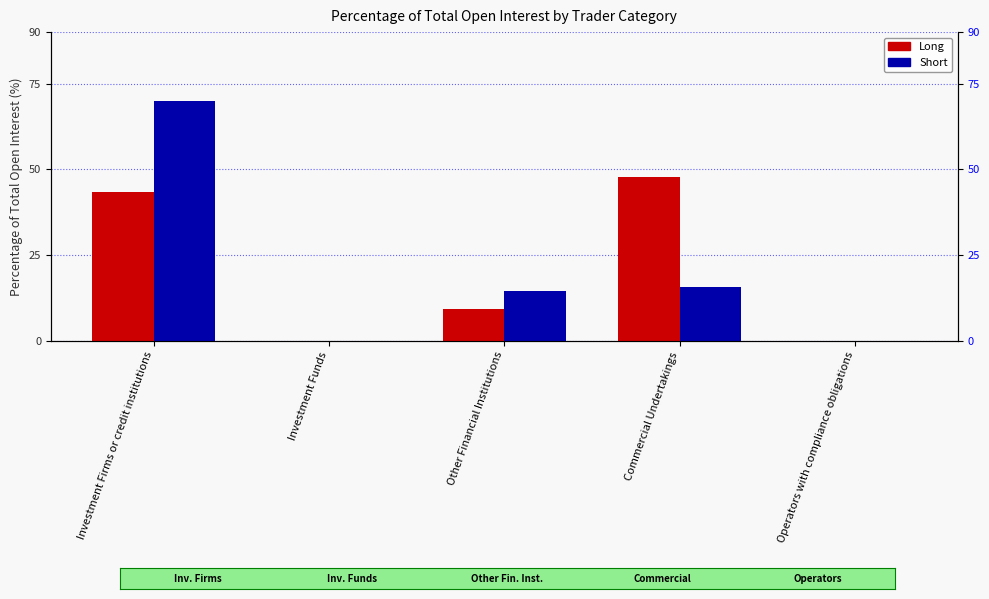

At which label does Long reach its peak?

Commercial Undertakings